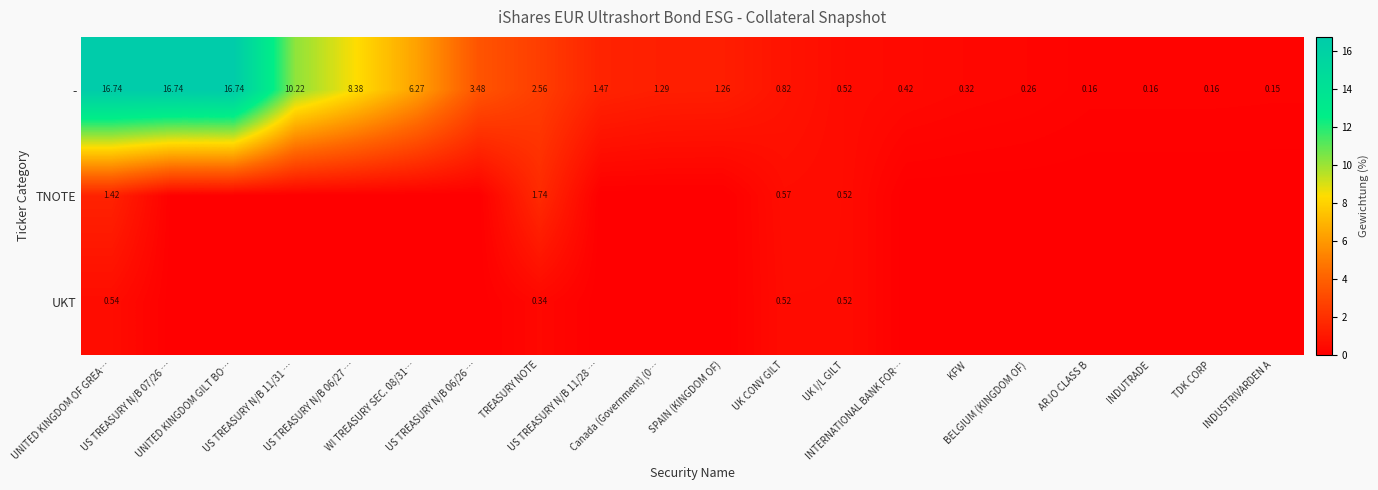

At which label does - reach its peak?

UNITED KINGDOM OF GREA…